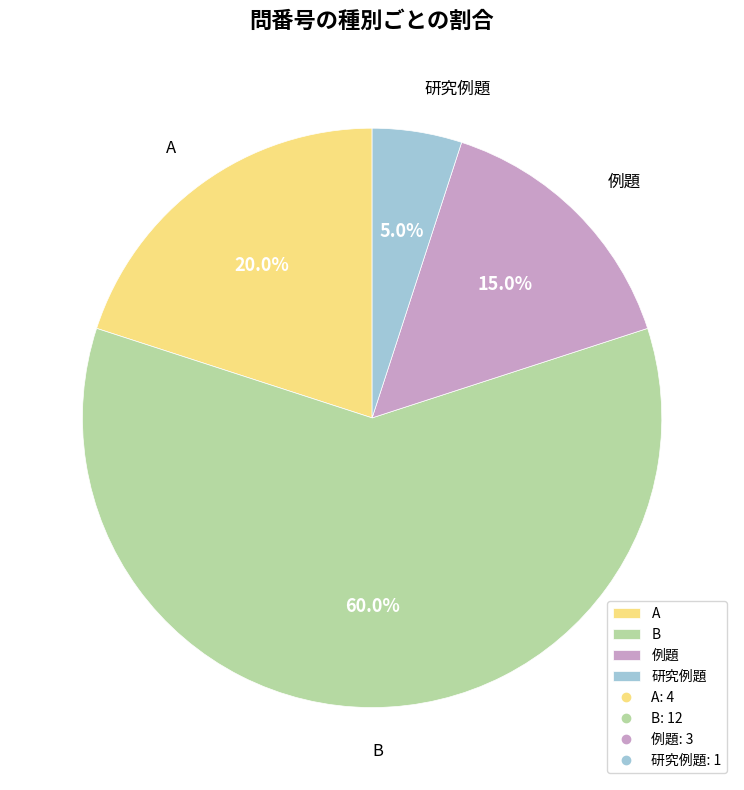

How many slices are in this pie chart?

4